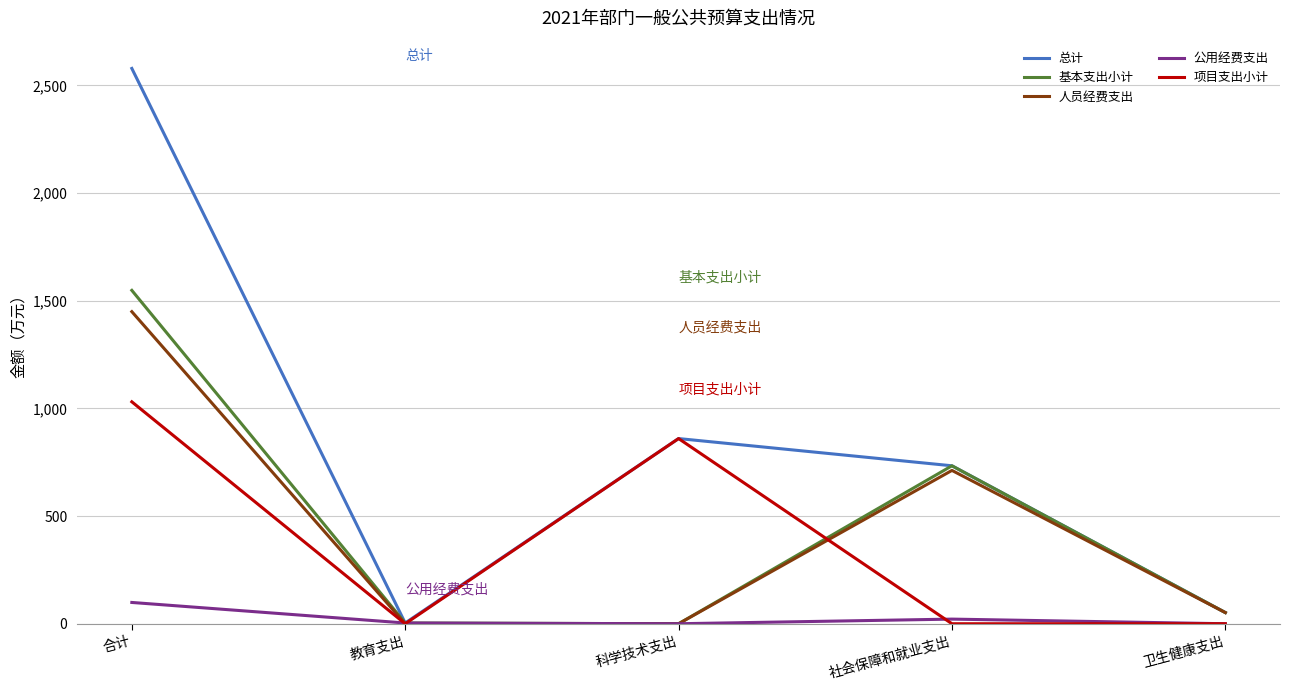

Which series has the widest spread of values?

总计